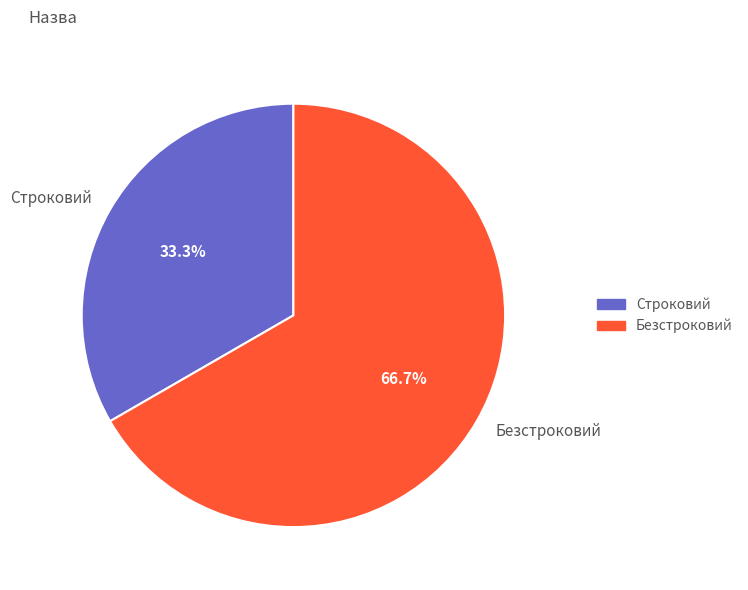

How many slices are in this pie chart?

2